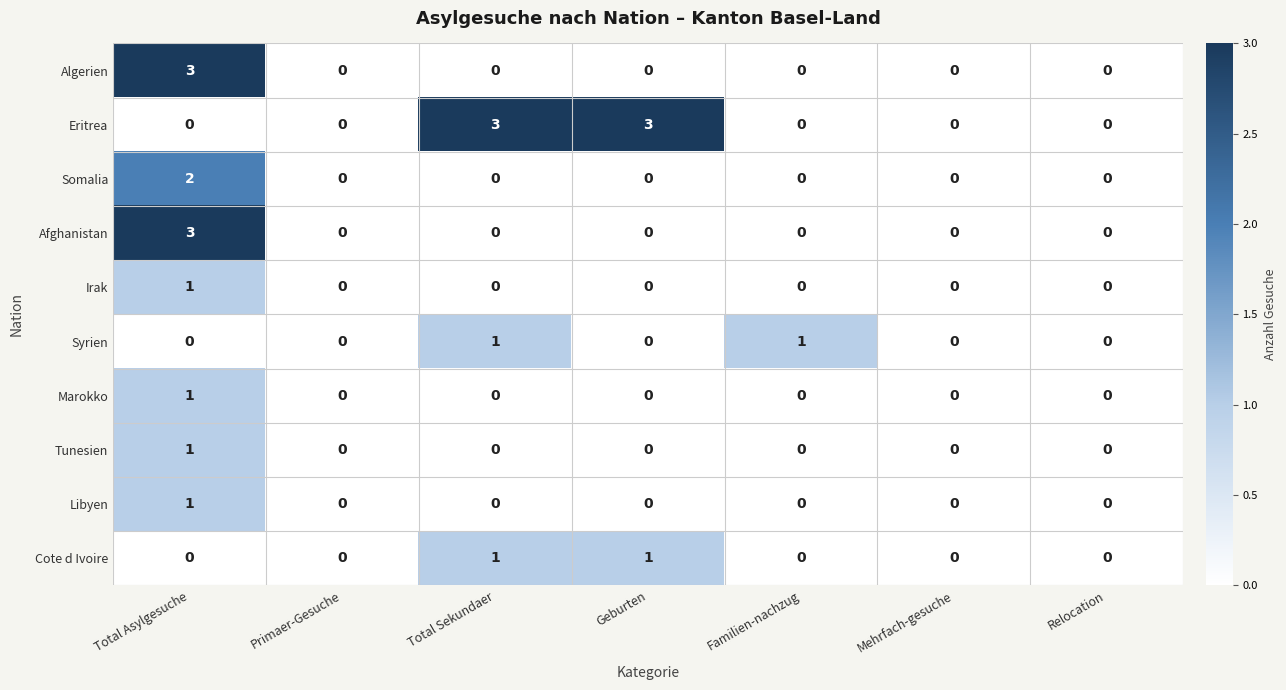

What is the difference between the highest and lowest values at Total Sekundaer?

3